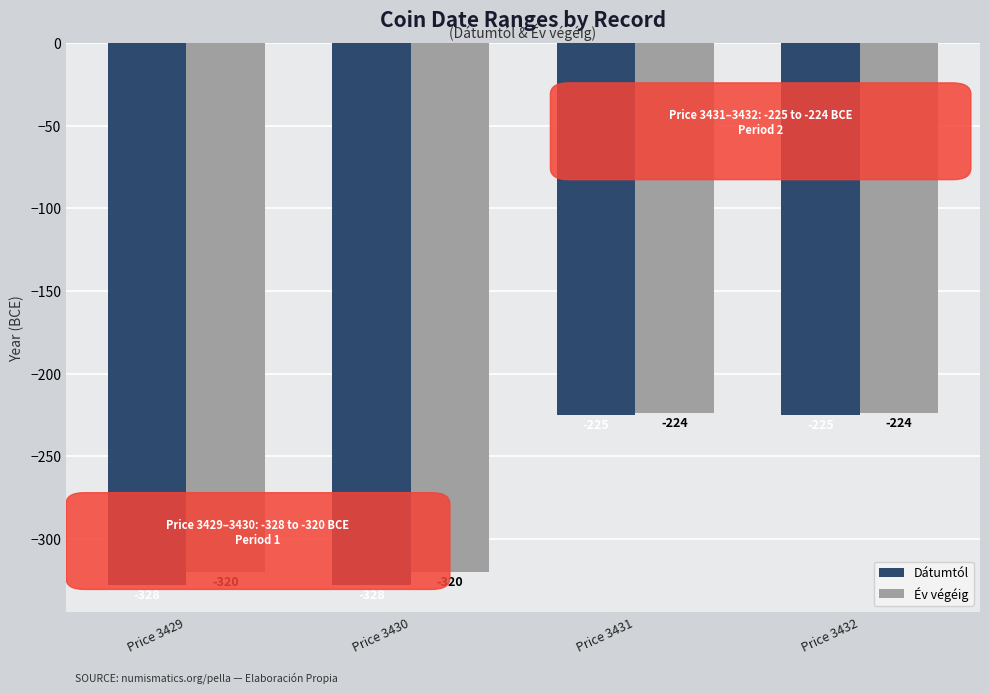

How many bars are there in total?

8